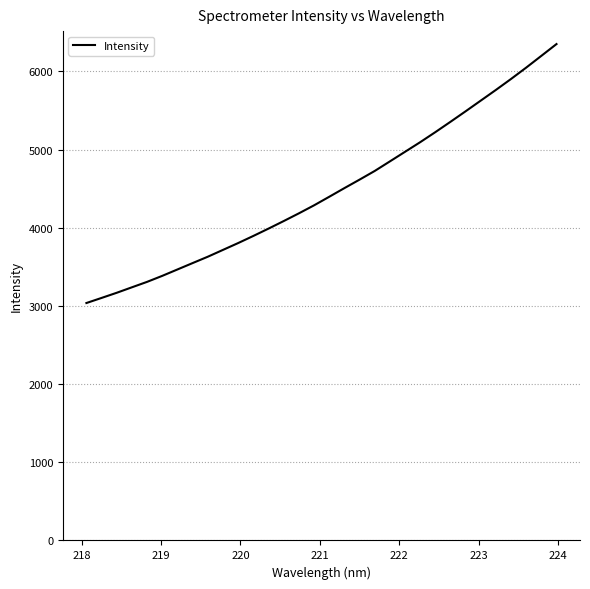

What is the difference between the maximum and minimum values?

3312.6